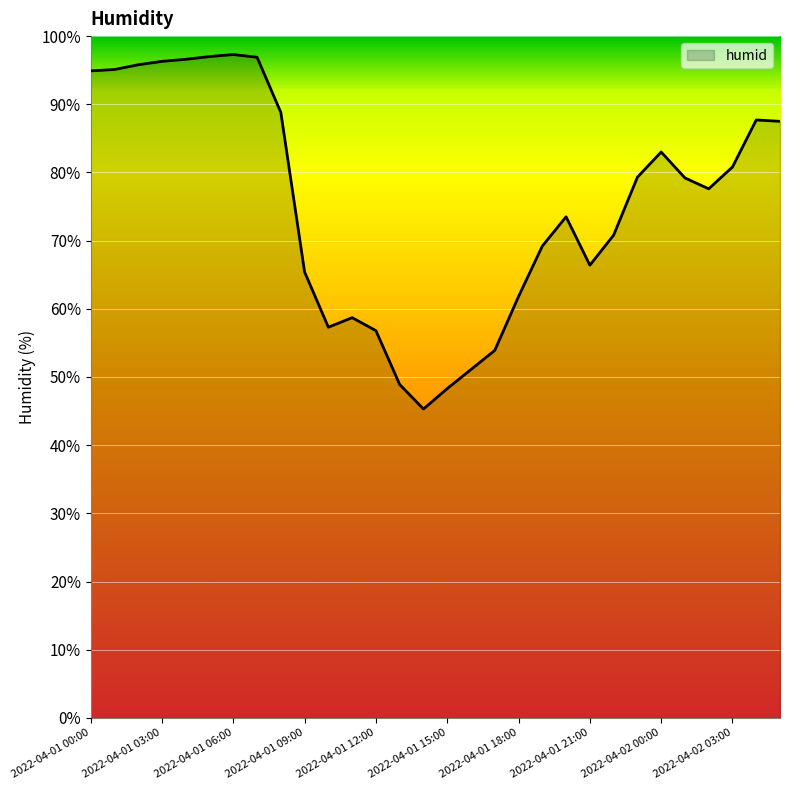

How many lines are shown in the chart?

1